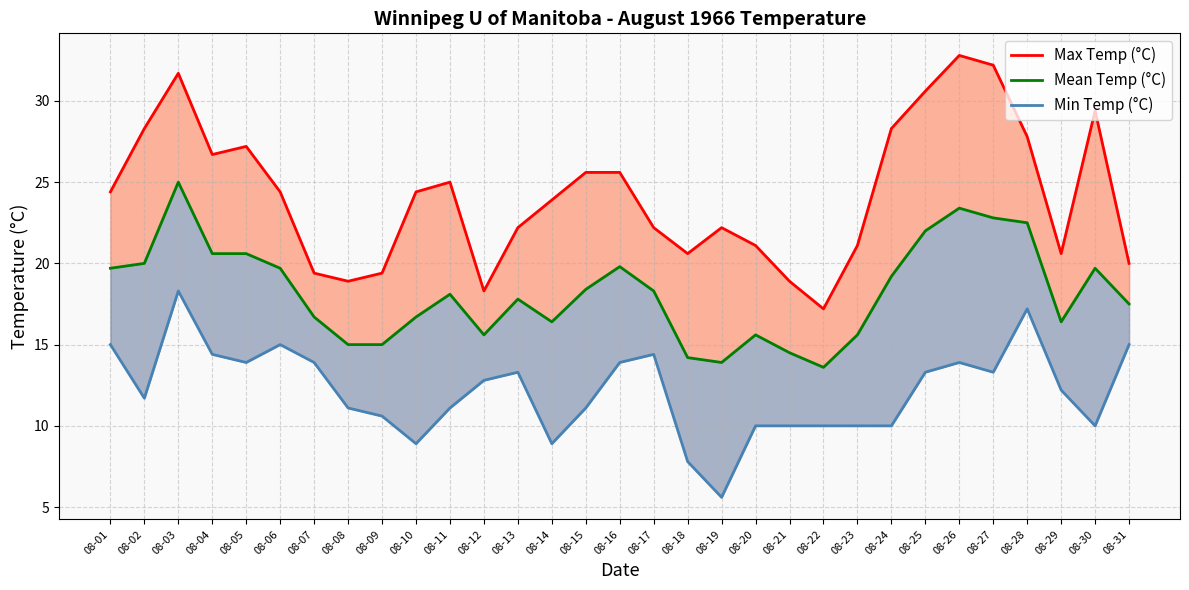

Does the chart have visible grid lines?

Yes